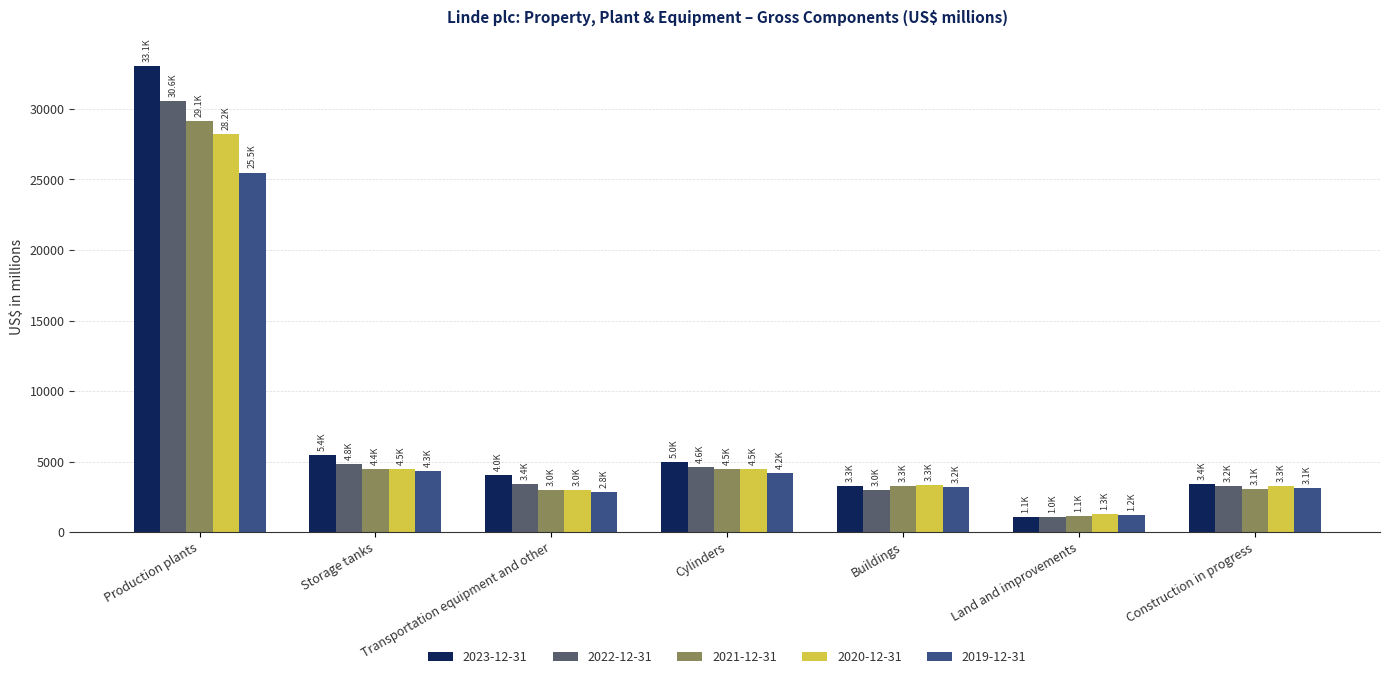

At which label is 2019-12-31 closest to 13361?

Storage tanks